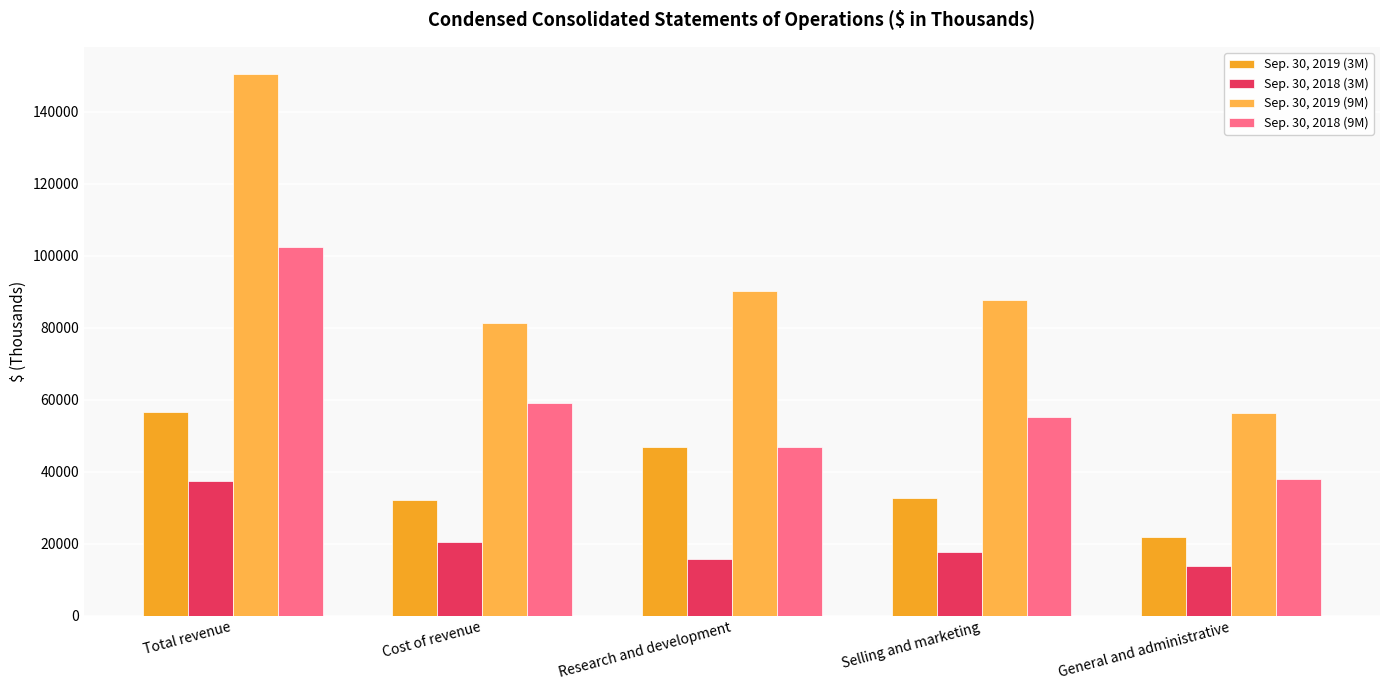

What is the label of the 5th bar from the left?

General and administrative